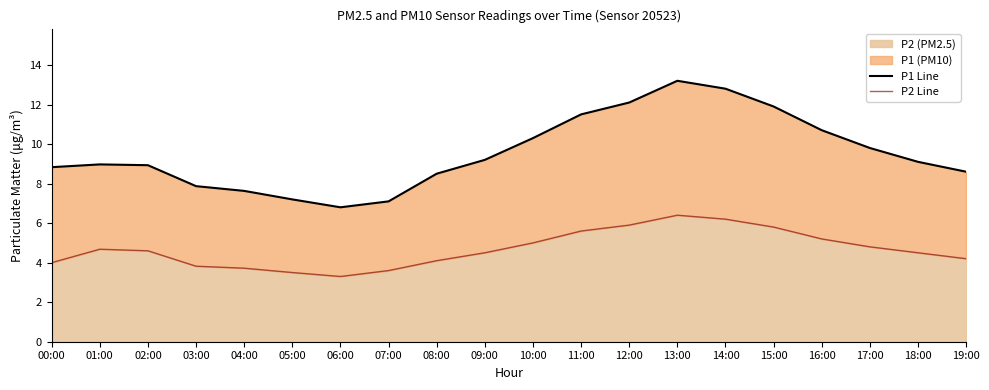

True or false: P2 Line has a value of 1.8 at 11:00.

False